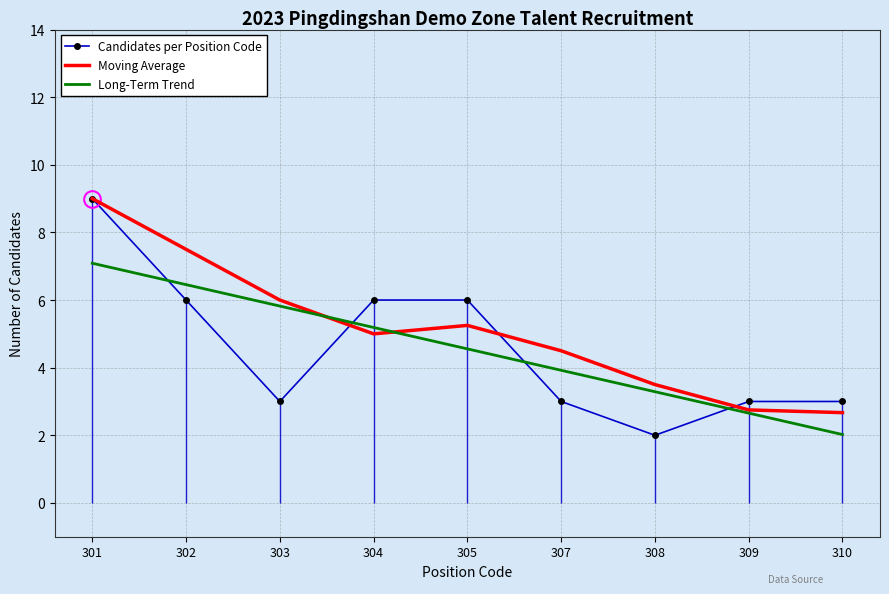

Where is the first local maximum for Moving Average?

305